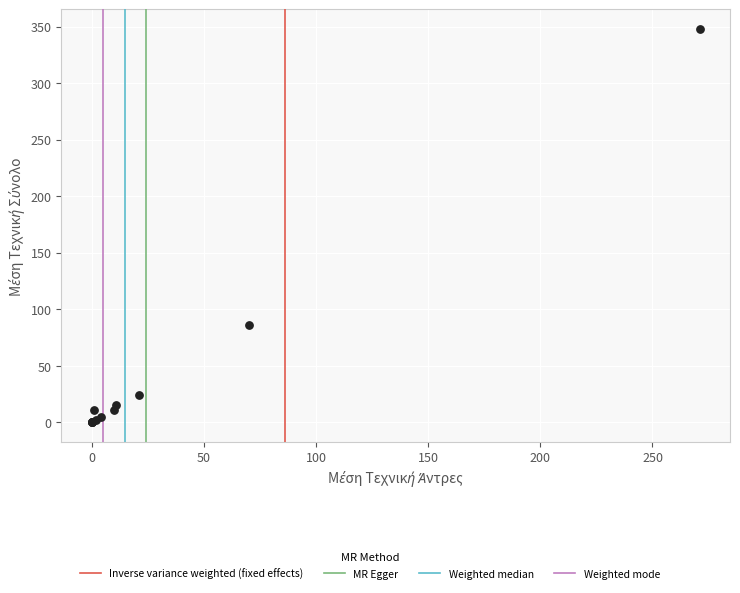

What Y value in the scatter plot is closest to 174?

86